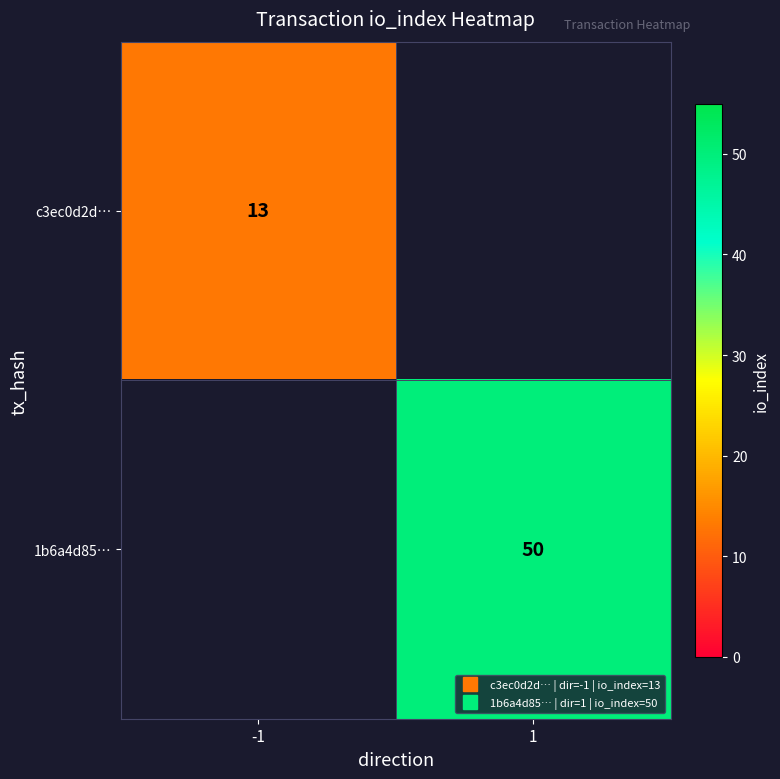

At how many categories does at least one series exceed 20?

1